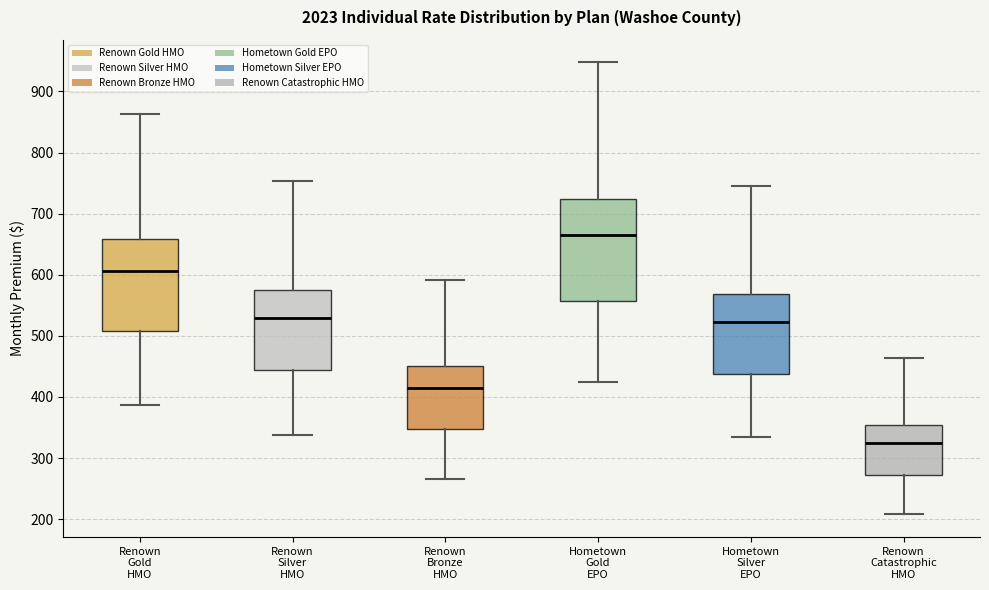

Reading left to right, transcribe this box plot: for each box, give where its median line is, the range the box spans, and where its two whiskers end, as read against the y-axis. The values are not printed on the chart, so give them approximately, as read against the axis.

Renown Gold HMO: median 610, box 510 to 660, whiskers 390 to 860
Renown Silver HMO: median 530, box 440 to 580, whiskers 340 to 750
Renown Bronze HMO: median 420, box 350 to 450, whiskers 270 to 590
Hometown Gold EPO: median 670, box 560 to 720, whiskers 420 to 950
Hometown Silver EPO: median 520, box 440 to 570, whiskers 330 to 740
Renown Catastrophic HMO: median 330, box 270 to 350, whiskers 210 to 460